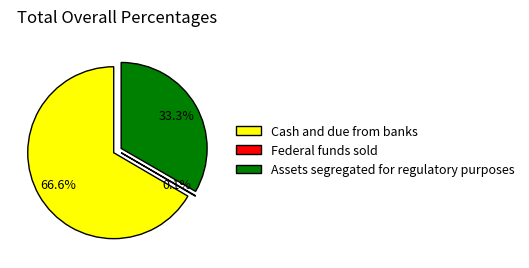

To the nearest percent, what is the difference between the Cash and due from banks and Assets segregated for regulatory purposes slice percentages?

33%